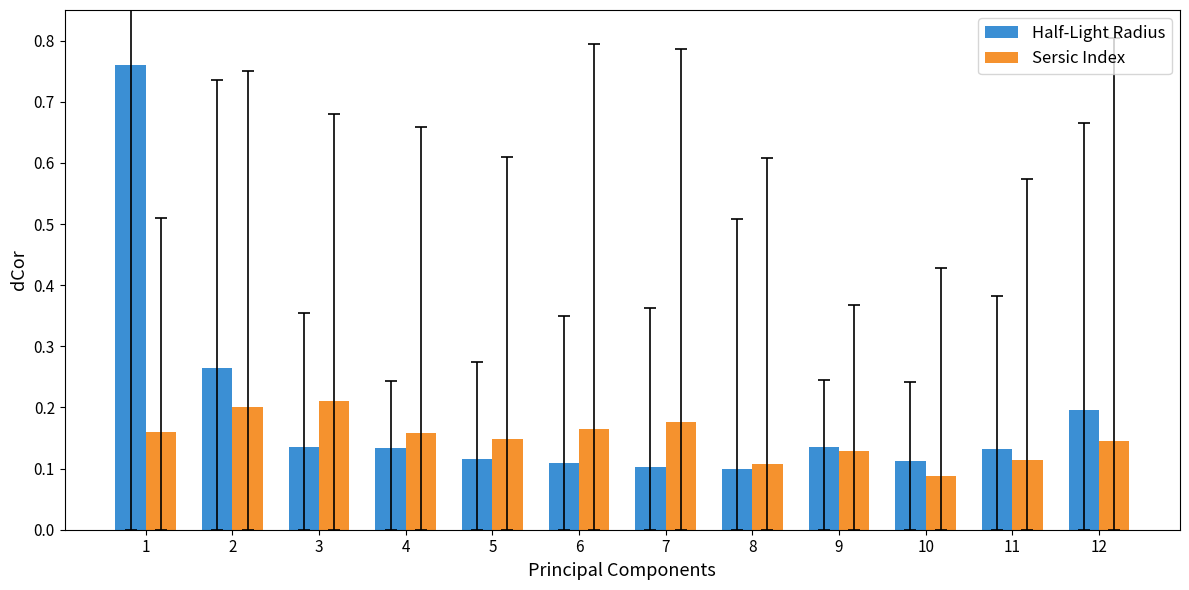

At 11, list the series in order from smallest to largest.

Sersic Index, Half-Light Radius